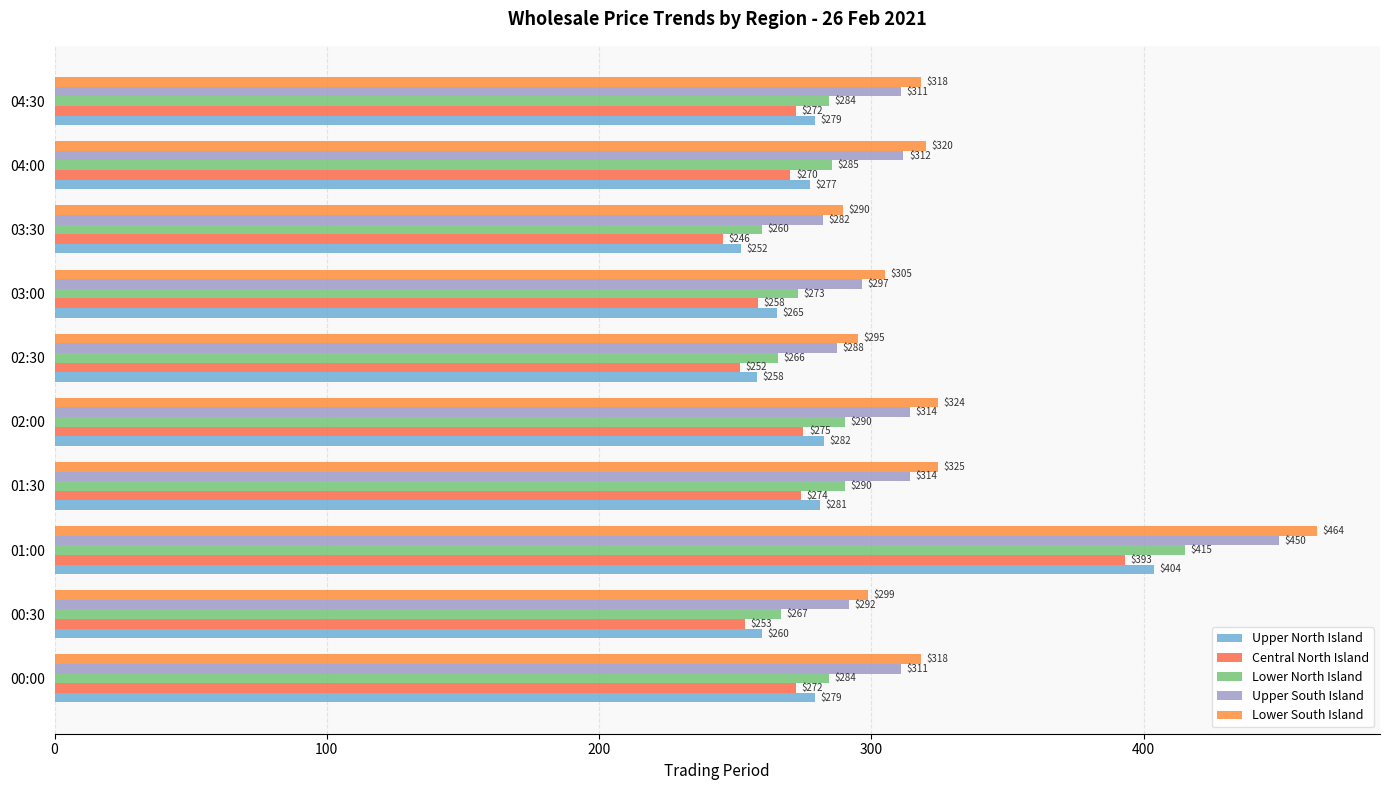

How many categories are shown in the chart?

10